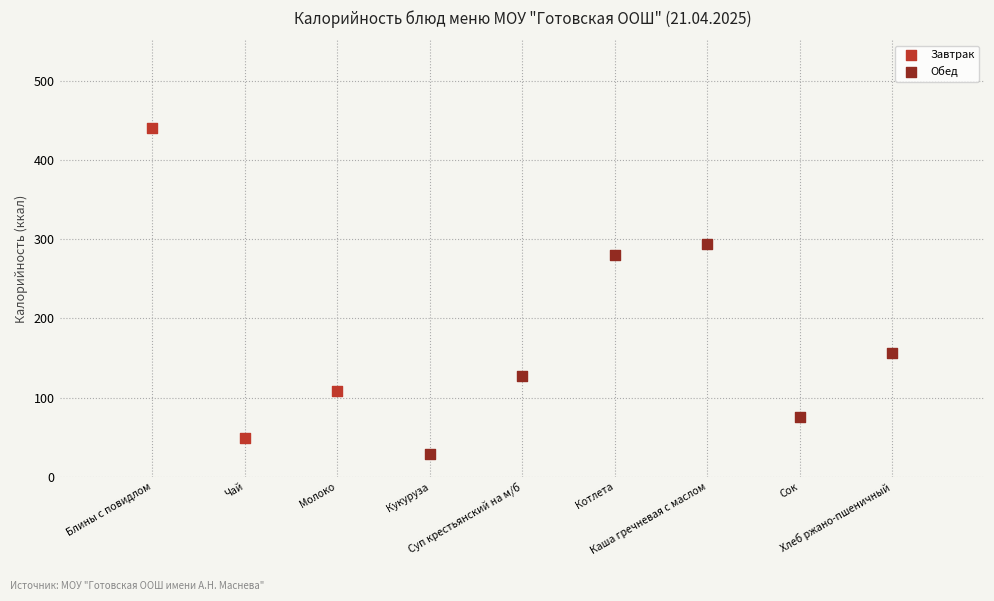

Which series has the widest spread of Y values?

Завтрак